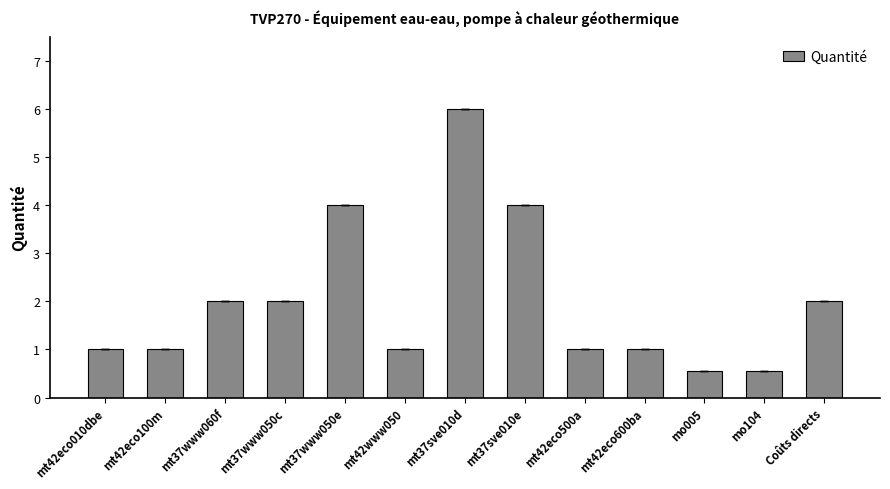

What is the sum of the values at mt37sve010e and mt42eco600ba?

5.0